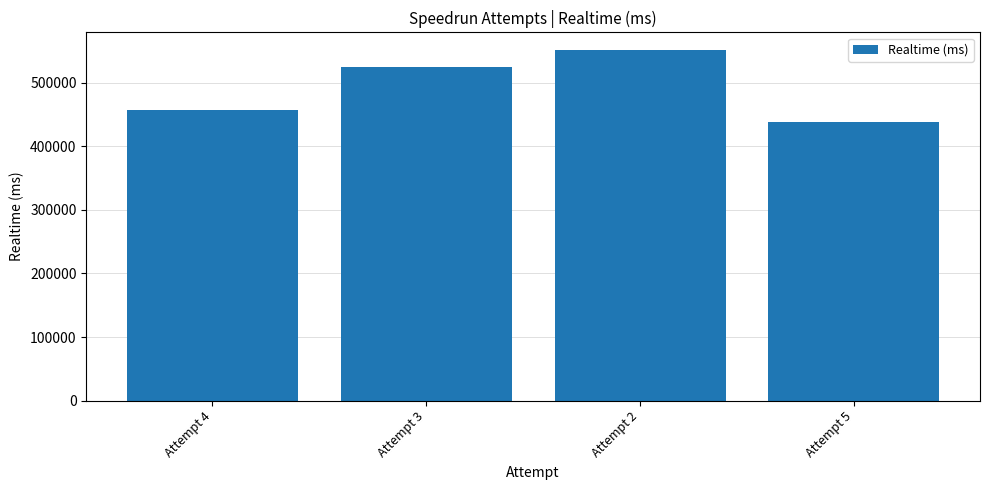

How many data points are less than 525135?

2